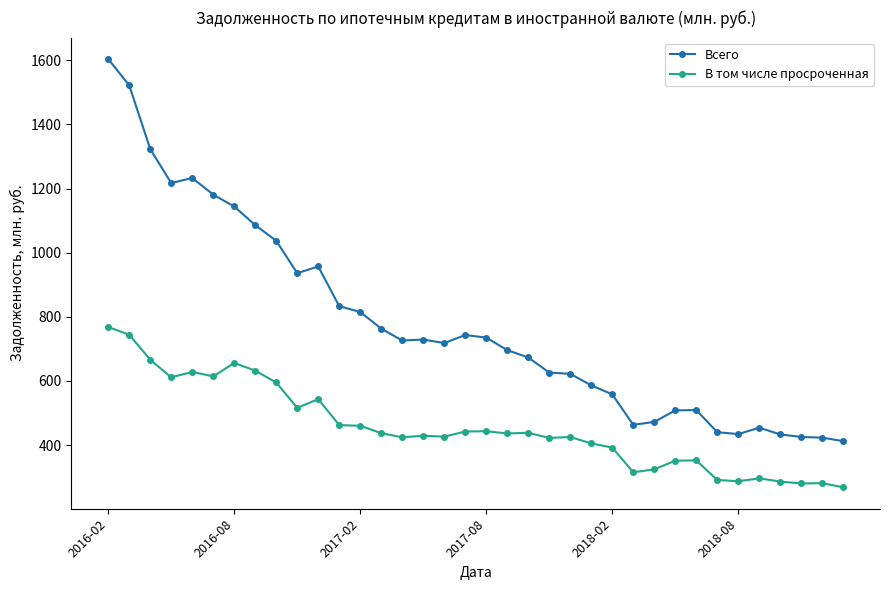

What is the value of the Всего point at the 17th from the left?

718